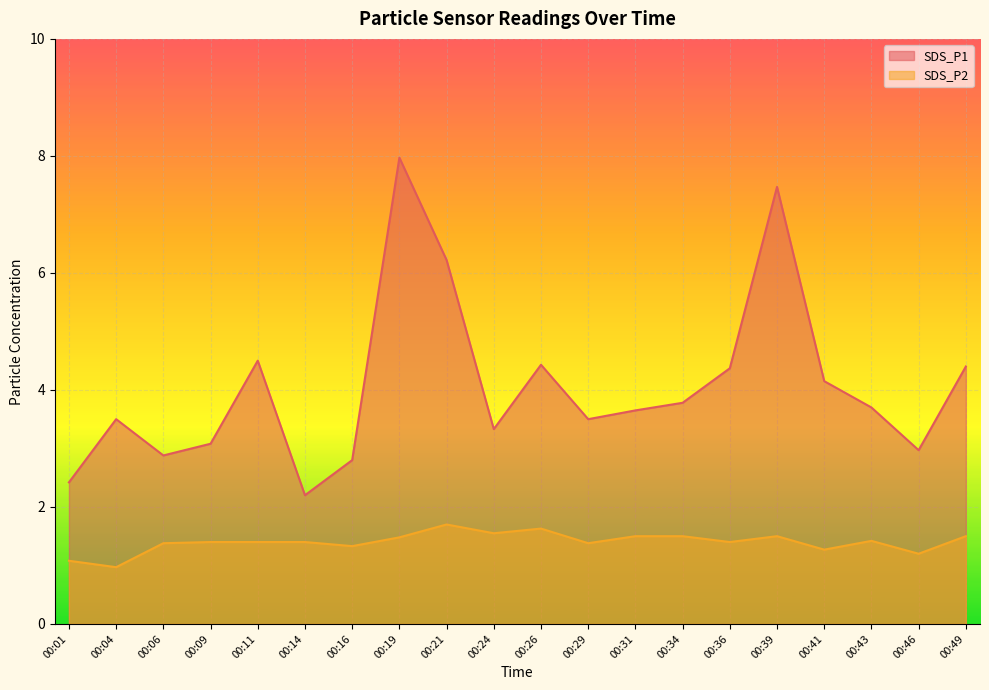

List the series in order of their peak value, lowest first.

SDS_P2, SDS_P1